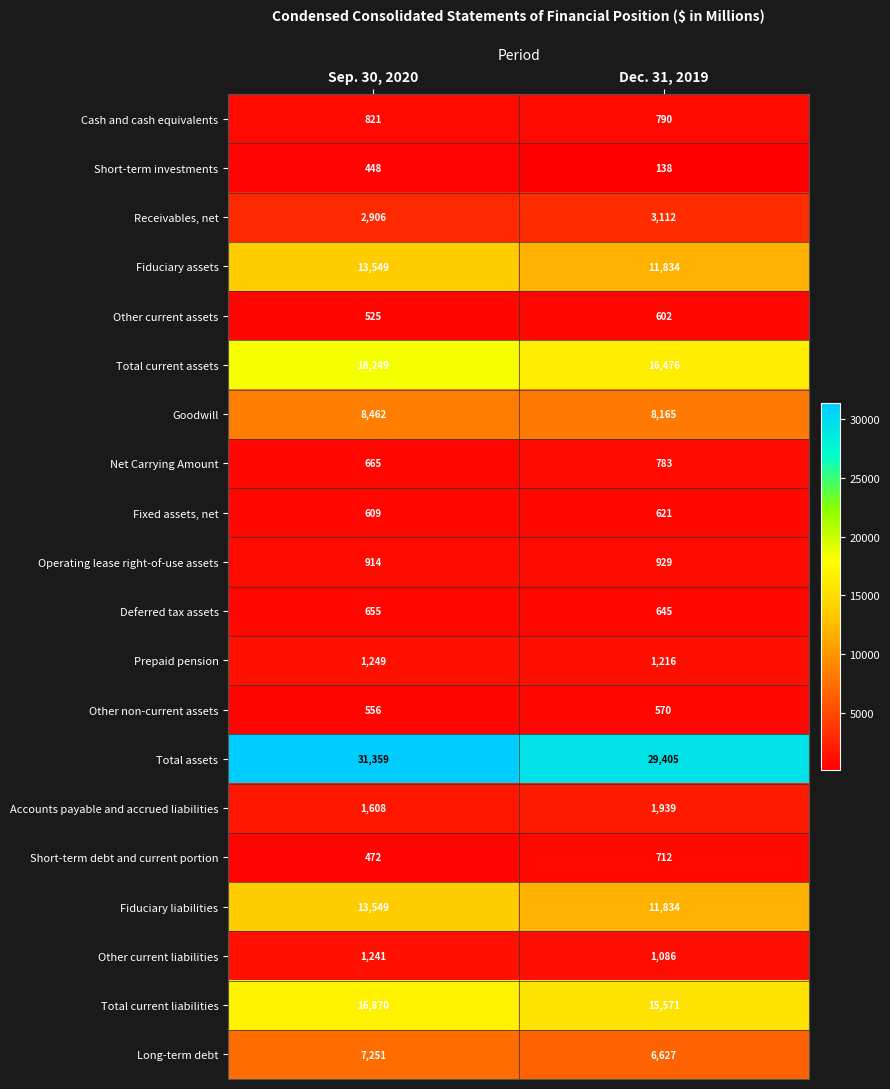

What is the difference between the Other non-current assets values at Sep. 30, 2020 and Dec. 31, 2019?

14